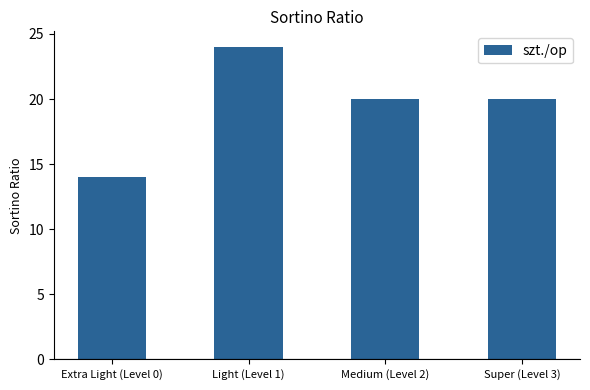

Which category has the lowest value across all series?

Extra Light (Level 0)